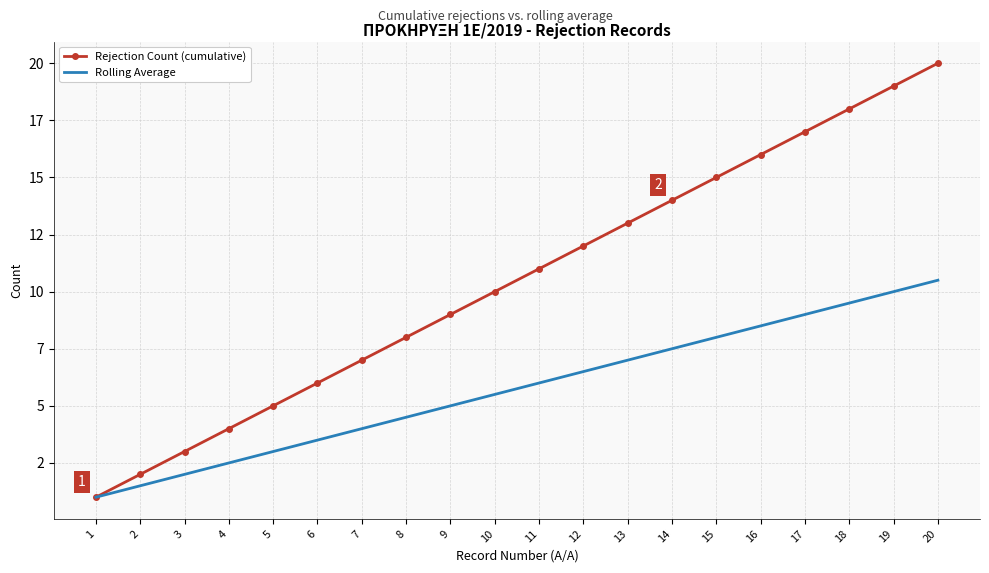

What is the sum of all Rolling Average values?

115.0